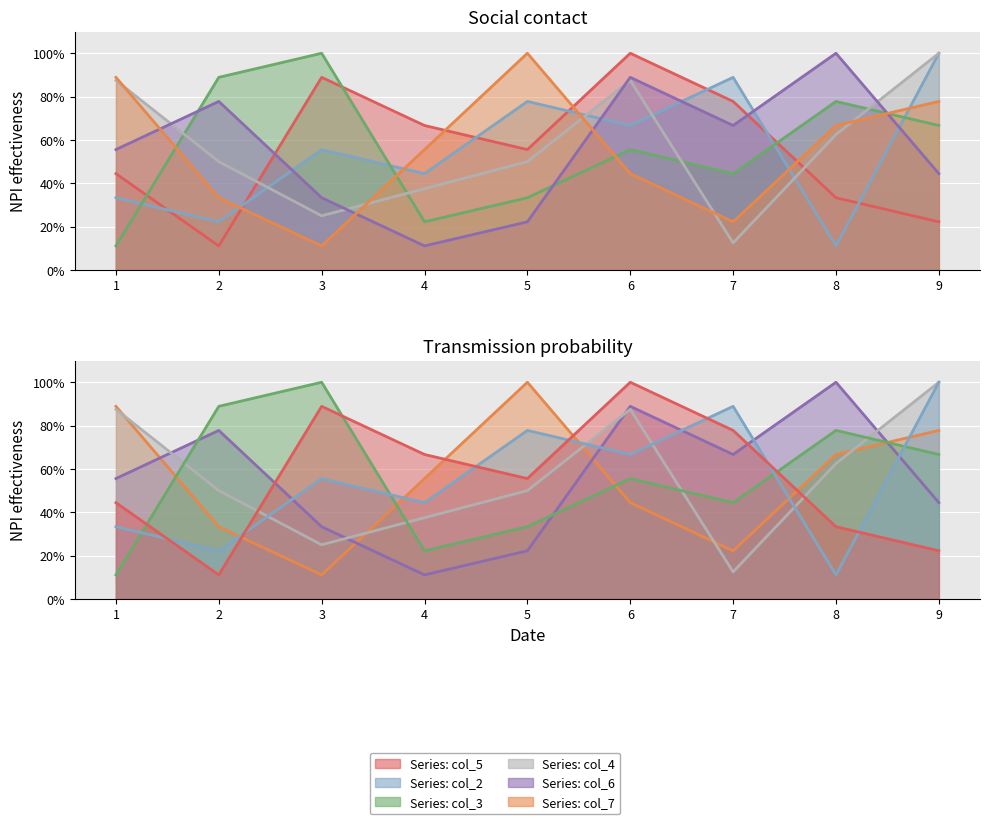

The value of col_5 at 5 is 31.9. True or false?

False